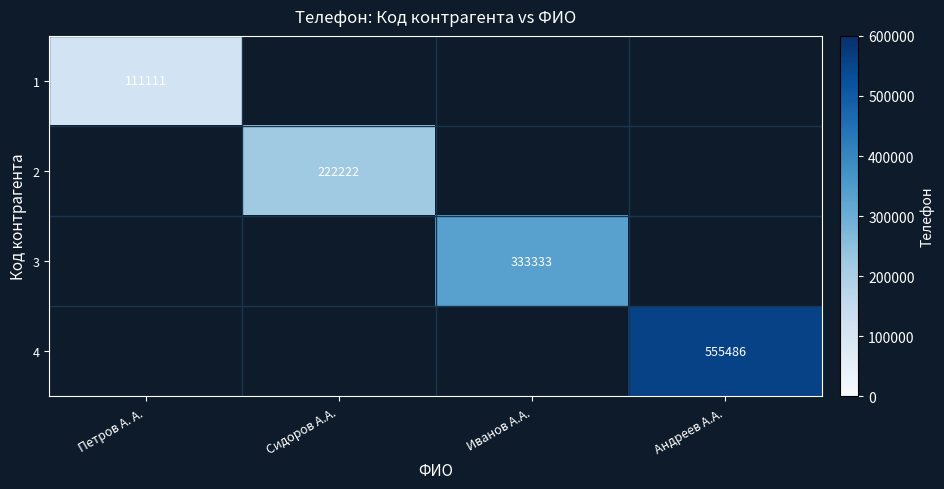

At which label does 3 reach its minimum?

Петров А. А.